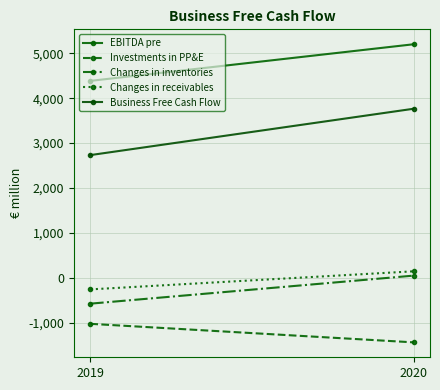

What is the spread (max minus min) of values at 2020?

6640